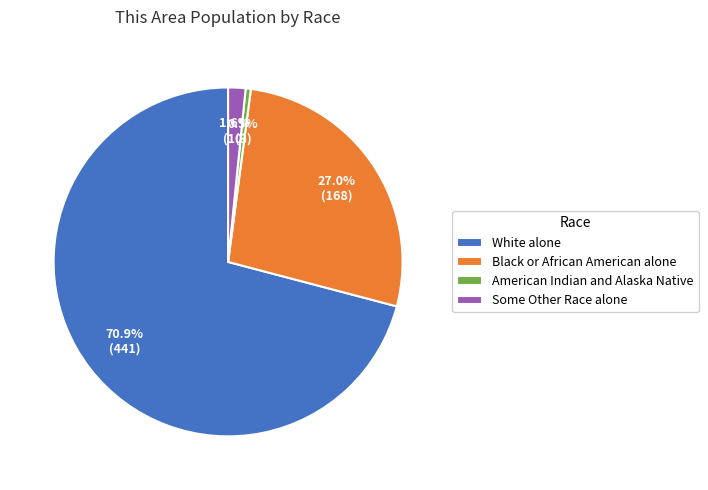

How many segments does this pie chart have?

4